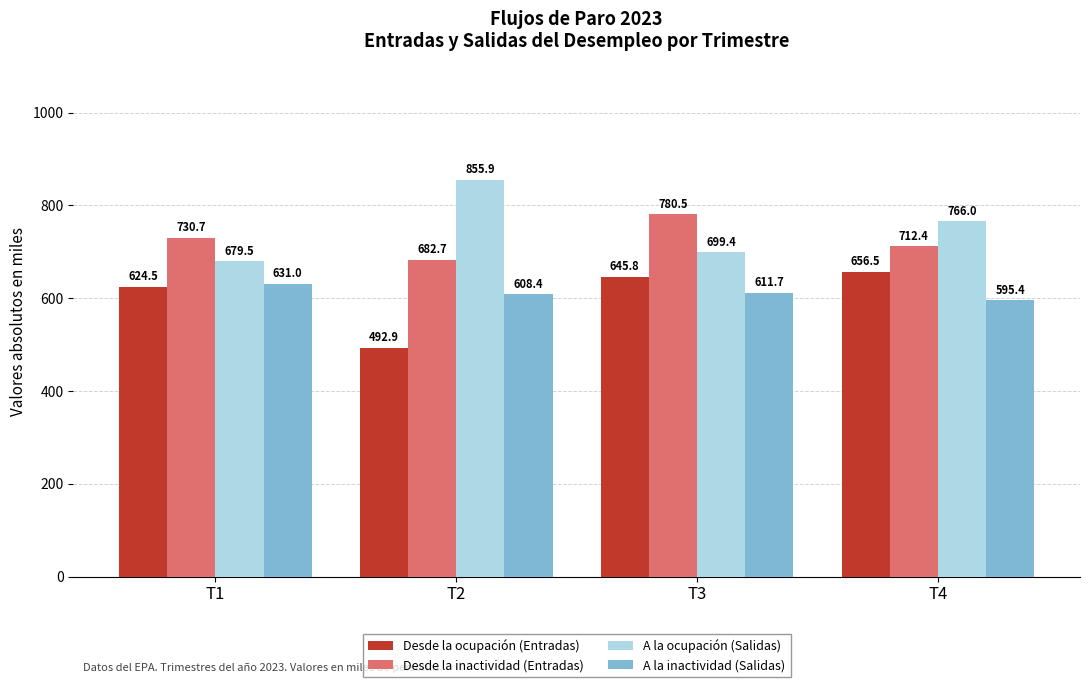

Which series has the widest spread of values?

A la ocupación (Salidas)